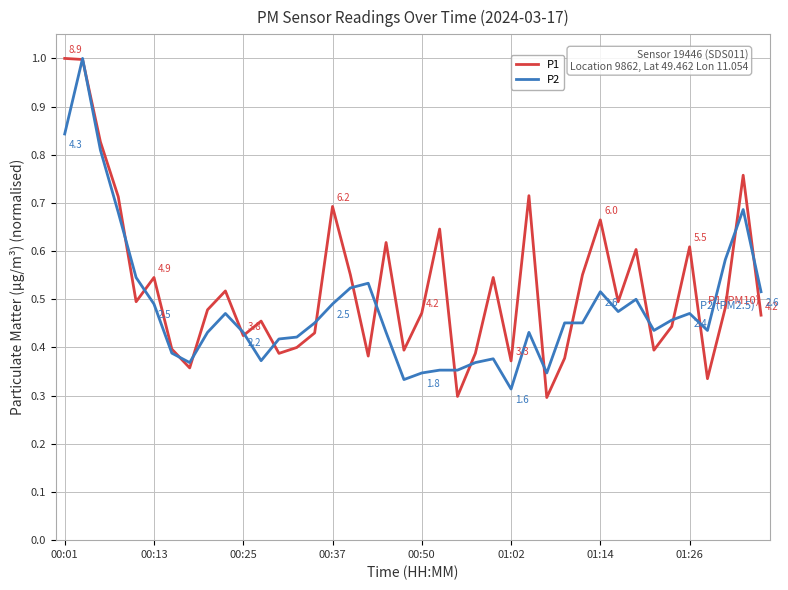

How many series are shown in this chart?

2